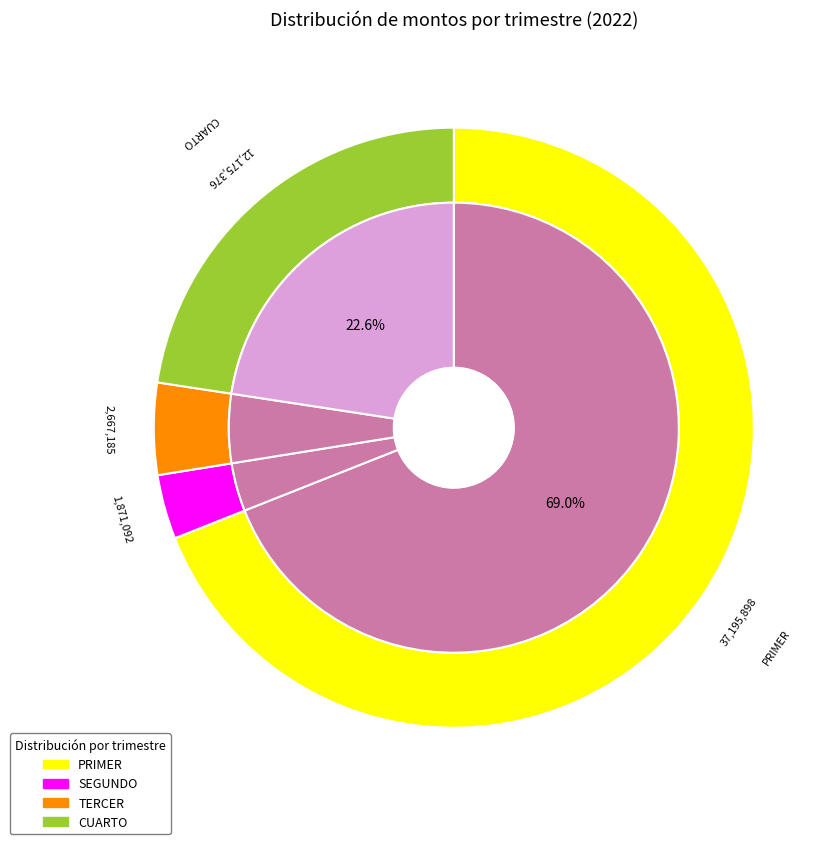

To the nearest percent, what is the difference between the CUARTO and PRIMER slice percentages?

46%